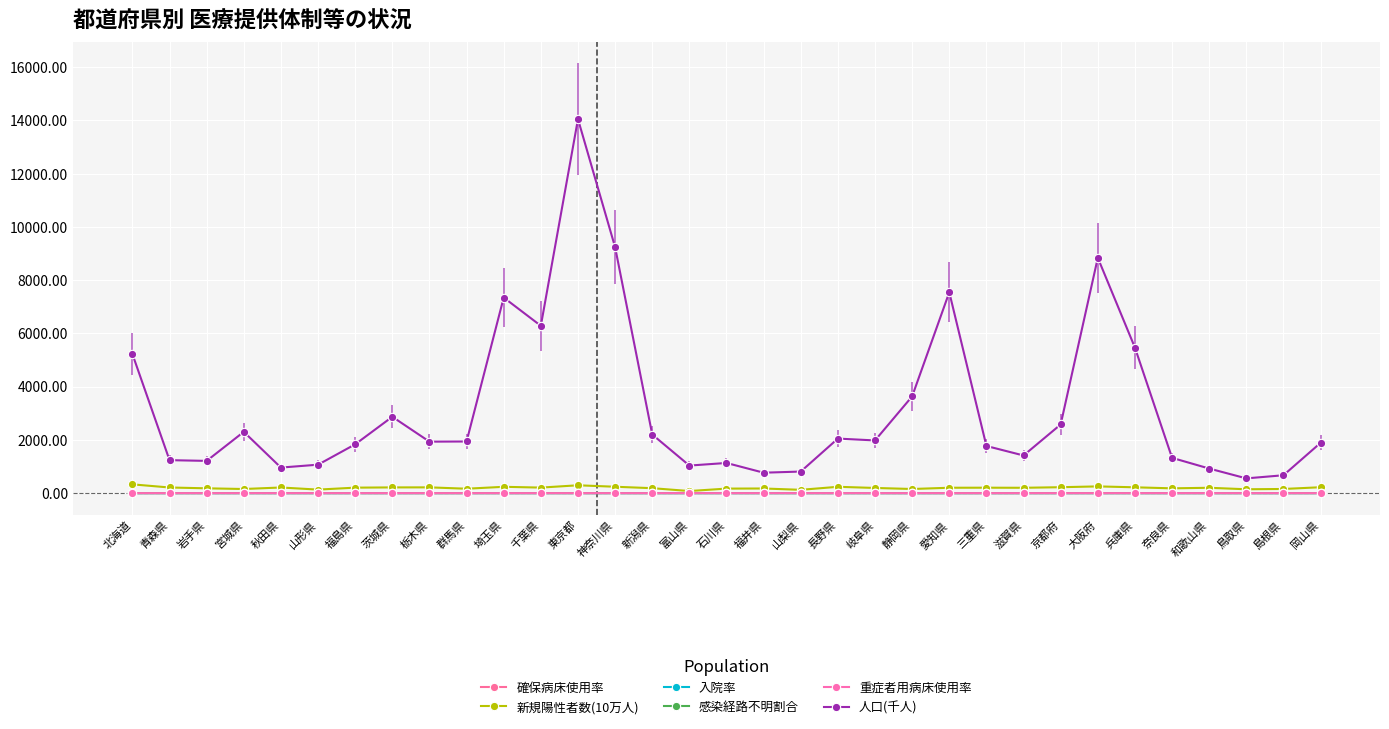

What is the value of the 確保病床使用率 point at the 5th from the left?

0.2